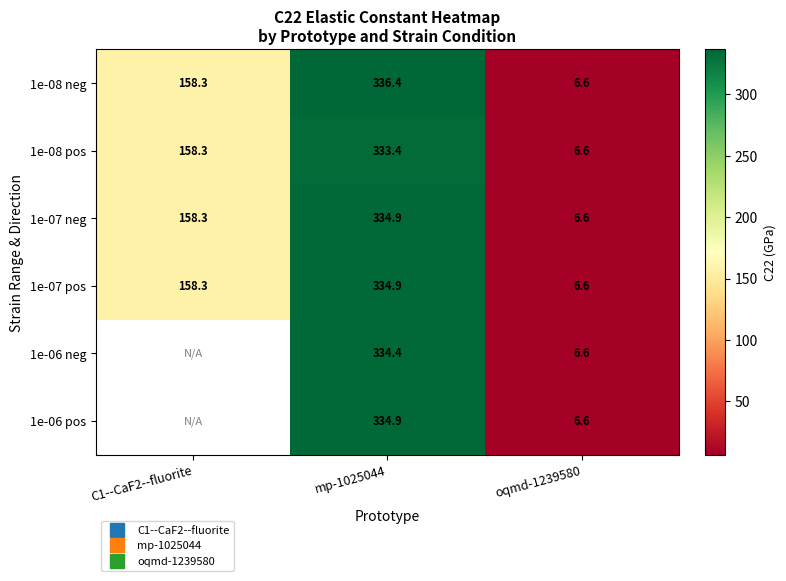

What is the sum of all 1e-07 neg values?

499.8